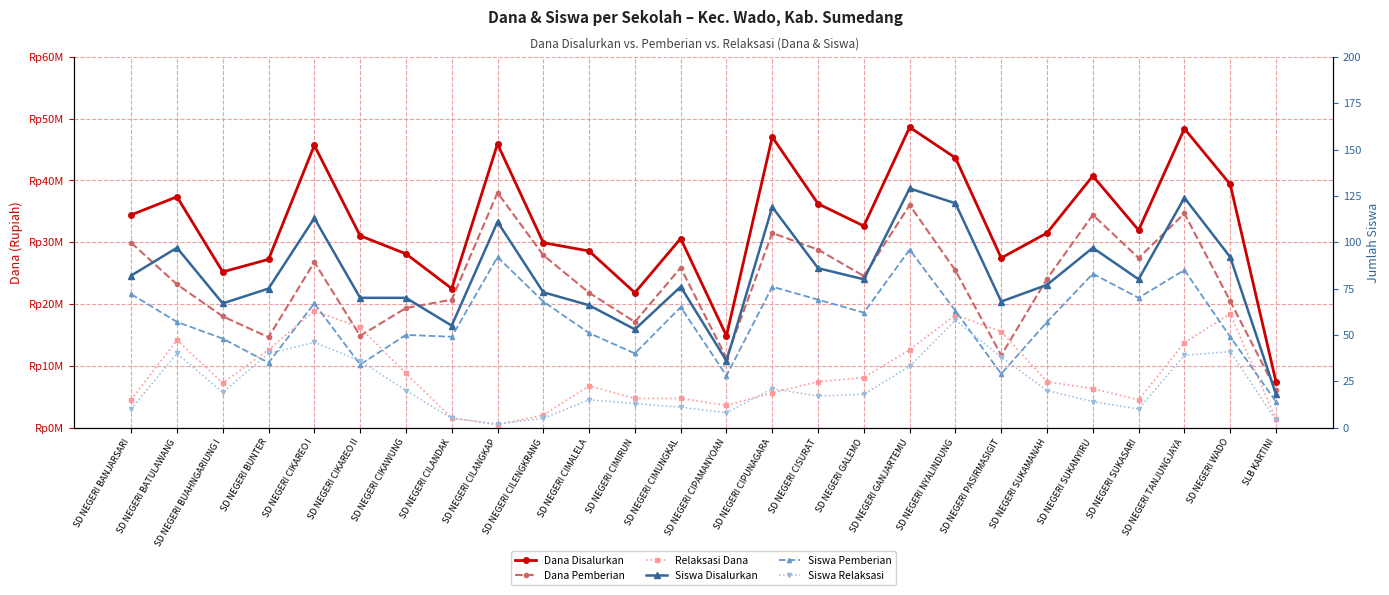

What is the average value of the Siswa Relaksasi series?

22